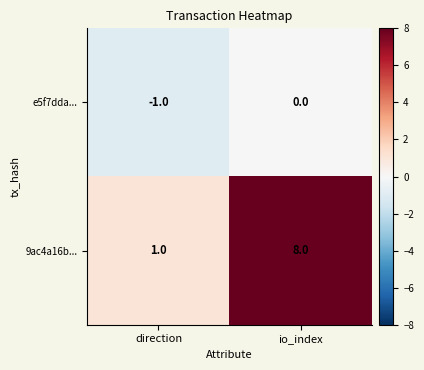

Is it true that 9ac4a16b... equals 0 at direction?

False